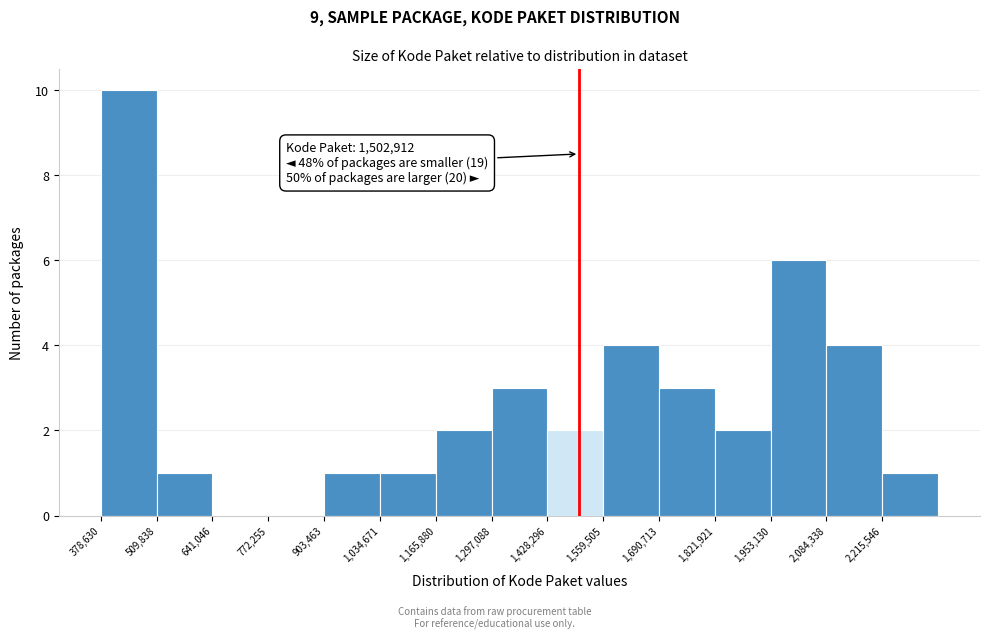

Which range on the x-axis has the tallest bar?

380000 to 500000